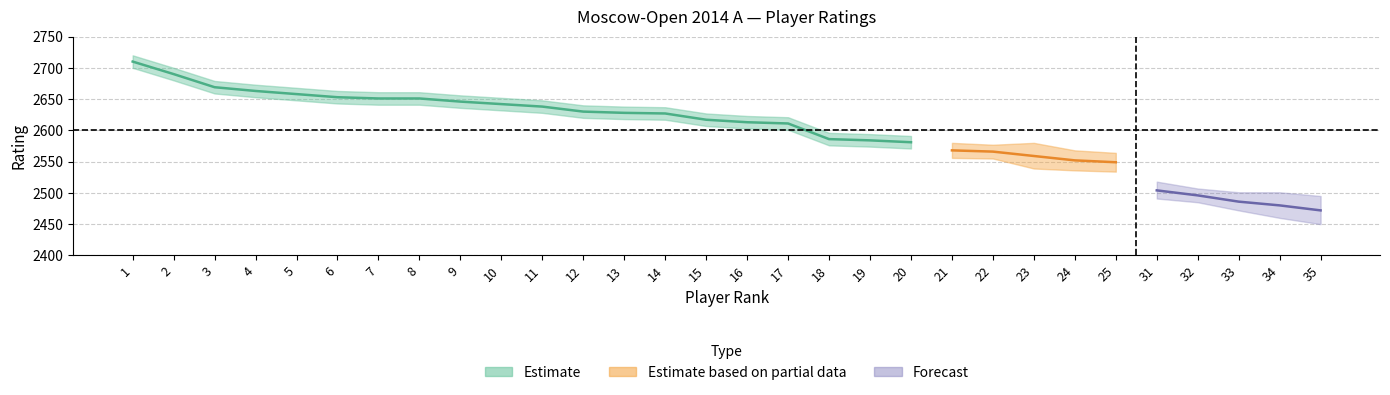

What is the ratio of the value at 16 to the value at 12?

1.0